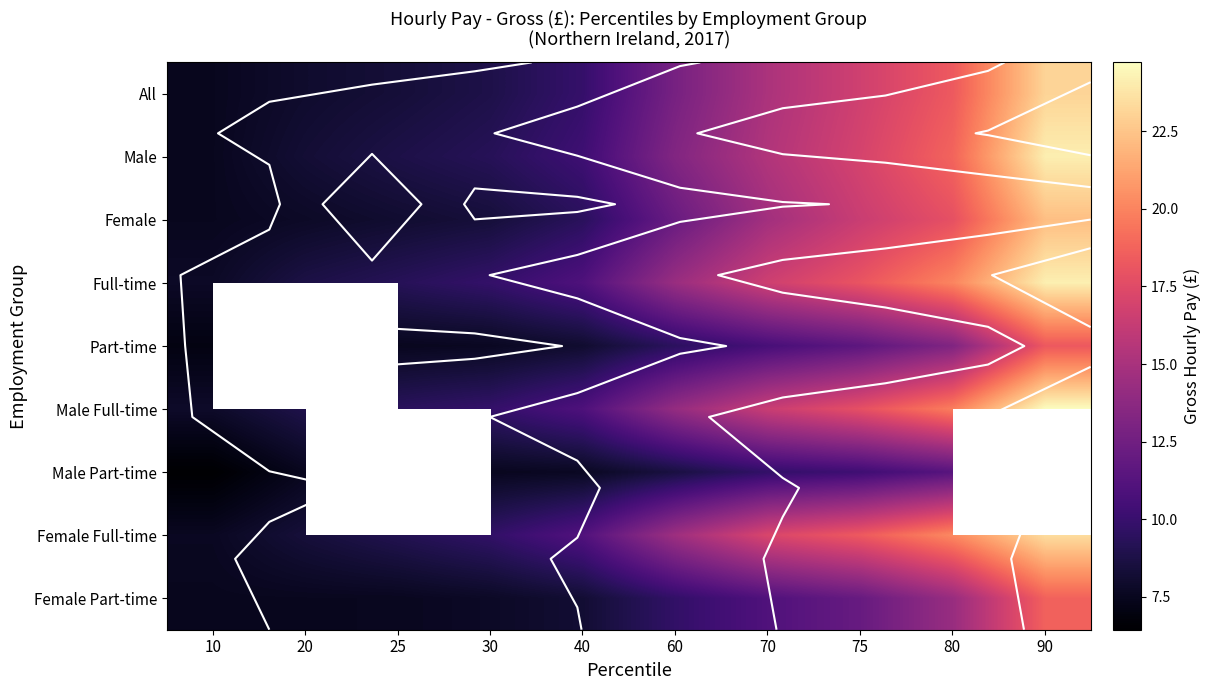

Rank the series at 70 from highest to lowest value.

Female Full-time, Full-time, Male Full-time, Male, All, Female, Female Part-time, Part-time, Male Part-time